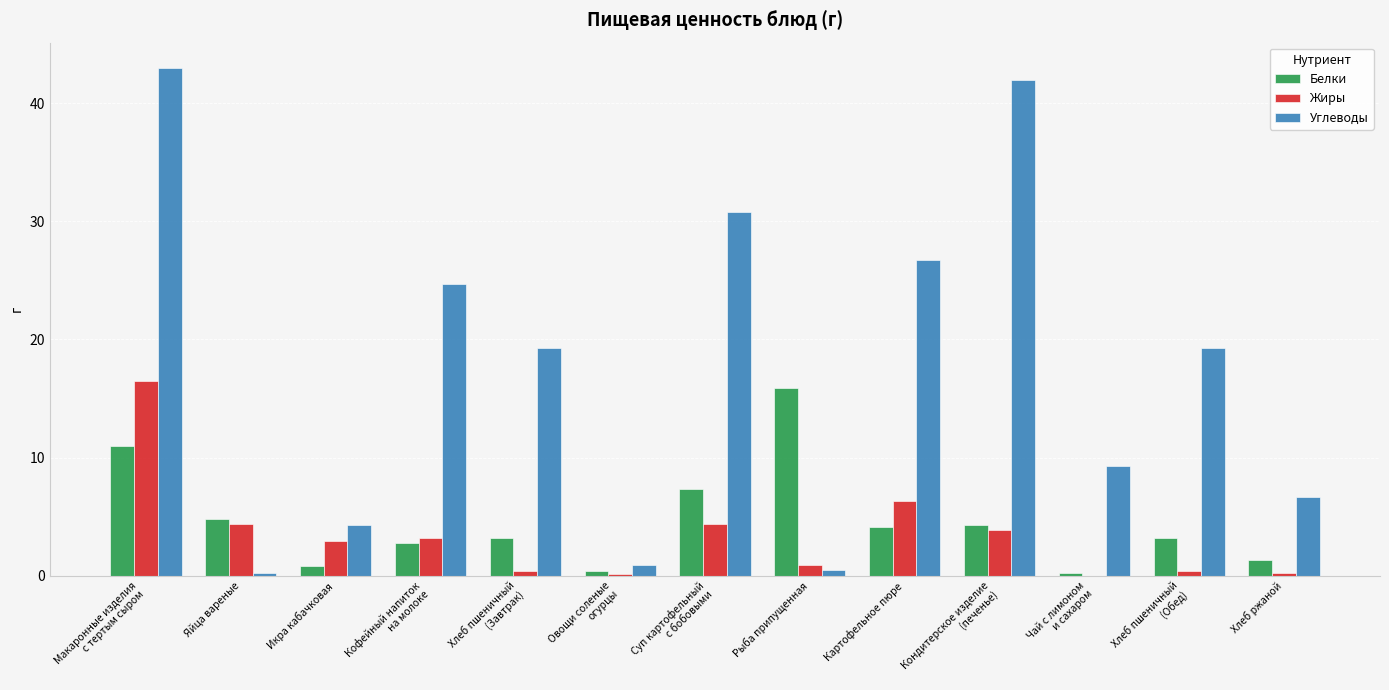

Which series has the largest total across all categories?

Углеводы